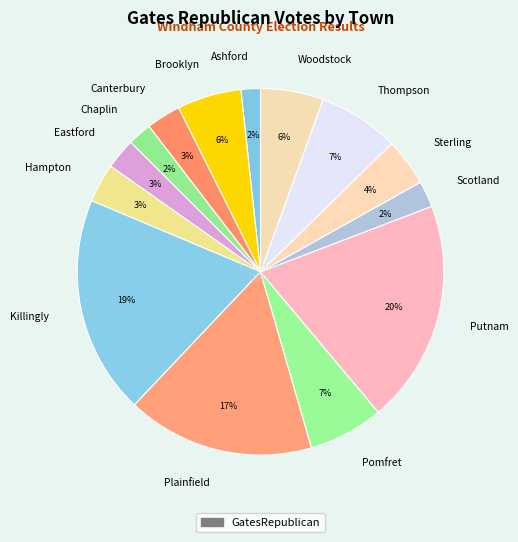

Does any single category account for the majority?

No